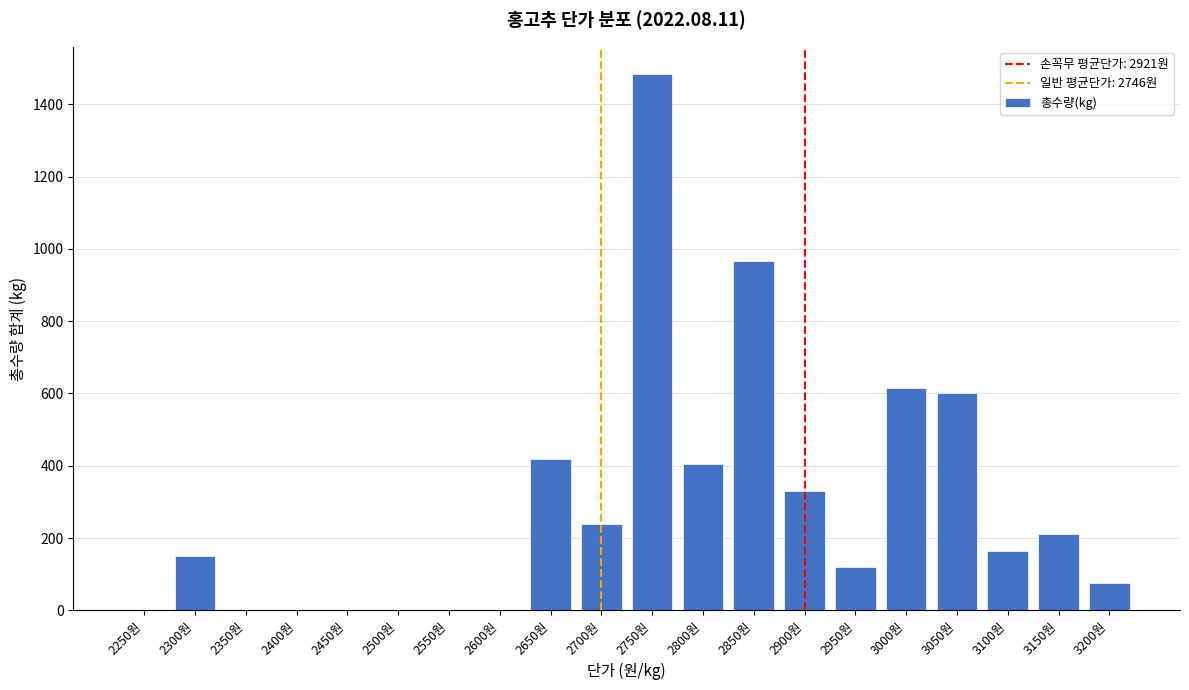

Reading right to left, what are all the values shown in this chart?

3200원=75	3150원=210	3100원=165	3050원=600	3000원=615	2950원=120	2900원=330	2850원=966	2800원=405	2750원=1485	2700원=240	2650원=420	2600원=0	2550원=0	2500원=0	2450원=0	2400원=0	2350원=0	2300원=150	2250원=0